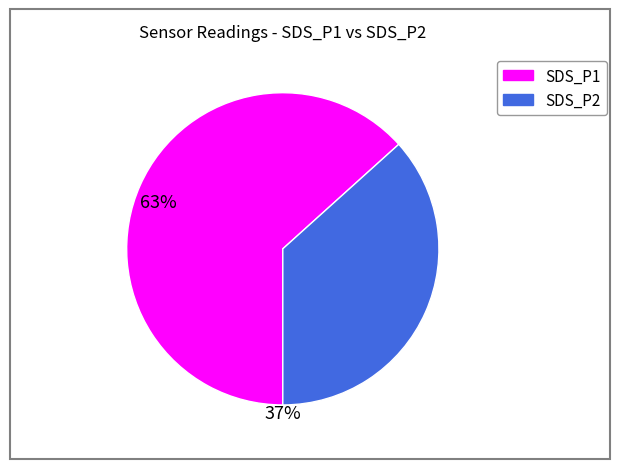

Approximately how many times larger is the value at SDS_P1 compared to SDS_P2?

1.7